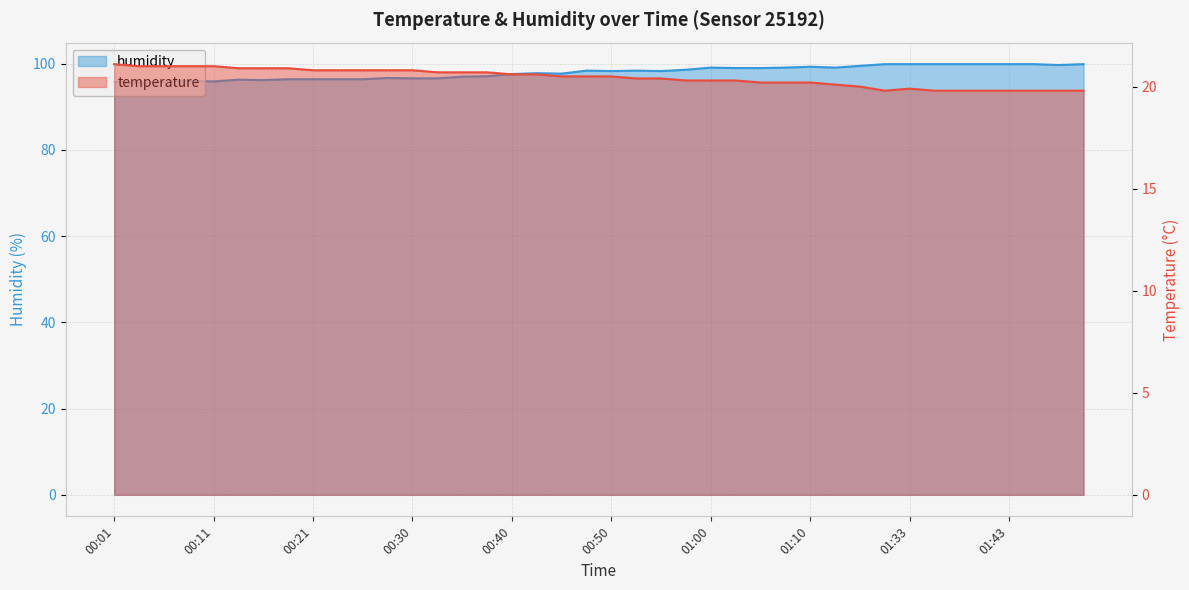

Reading left to right, transcribe all the data shown in this chart.

temperature: 00:01=21.1	00:04=21.0	00:06=21.0	00:09=21.0	00:11=21.0	00:13=20.9	00:16=20.9	00:18=20.9	00:21=20.8	00:23=20.8	00:26=20.8	00:28=20.8	00:30=20.8	00:33=20.7	00:35=20.7	00:38=20.7	00:40=20.6	00:43=20.6	00:45=20.5	00:48=20.5	00:50=20.5	00:52=20.4	00:55=20.4	00:57=20.3	01:00=20.3	01:02=20.3	01:05=20.2	01:07=20.2	01:10=20.2	01:12=20.1	01:15=20.0	01:30=19.8	01:33=19.9	01:36=19.8	01:38=19.8	01:41=19.8	01:43=19.8	01:46=19.8	01:49=19.8	01:51=19.8
humidity: 00:01=95.8	00:04=95.6	00:06=95.8	00:09=96.0	00:11=95.9	00:13=96.3	00:16=96.2	00:18=96.4	00:21=96.4	00:23=96.4	00:26=96.4	00:28=96.7	00:30=96.6	00:33=96.6	00:35=97.0	00:38=97.1	00:40=97.6	00:43=97.8	00:45=97.7	00:48=98.4	00:50=98.3	00:52=98.4	00:55=98.3	00:57=98.6	01:00=99.1	01:02=99.0	01:05=99.0	01:07=99.1	01:10=99.3	01:12=99.1	01:15=99.5	01:30=99.9	01:33=99.9	01:36=99.9	01:38=99.9	01:41=99.9	01:43=99.9	01:46=99.9	01:49=99.7	01:51=99.9